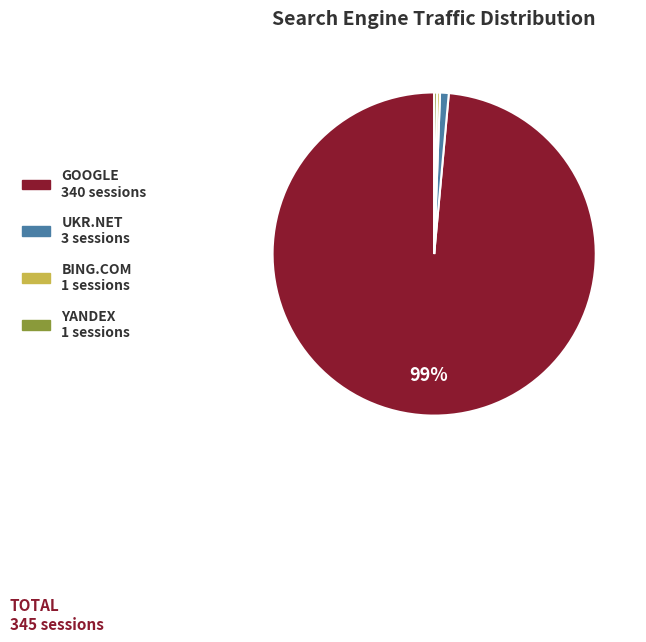

Is there any slice that represents more than half of the pie?

Yes